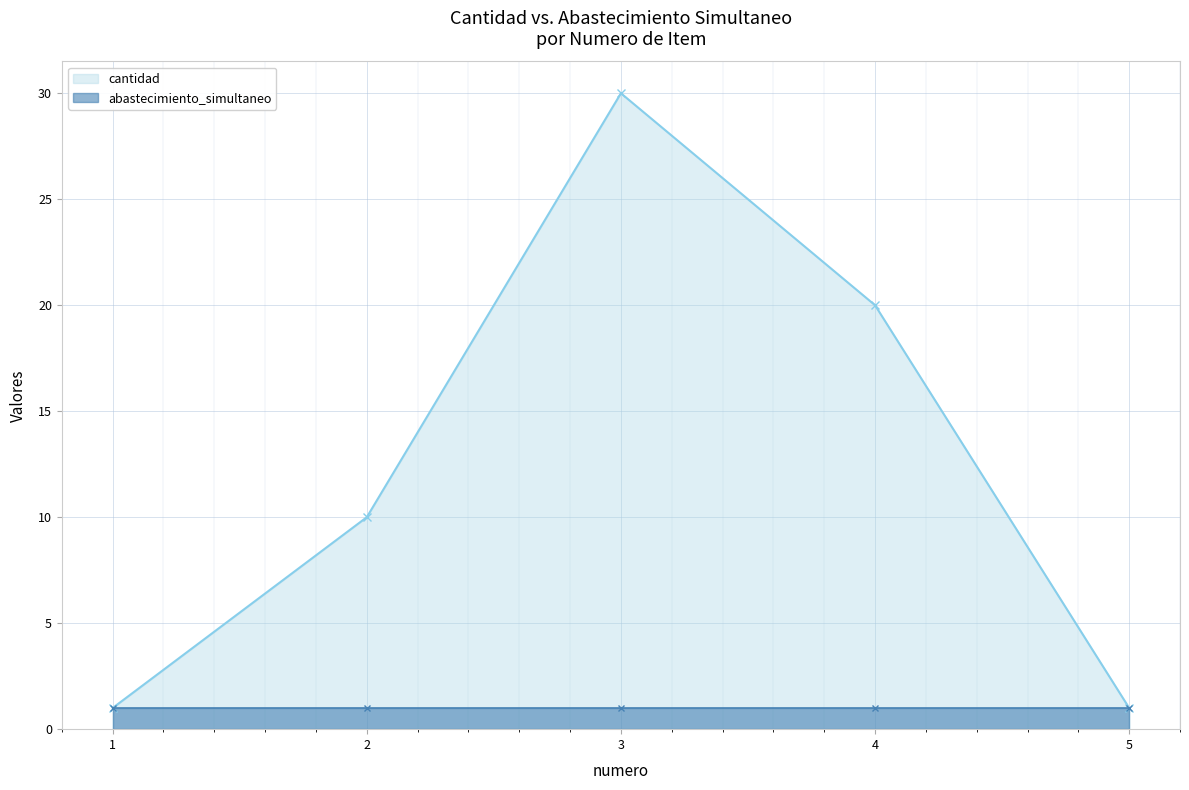

What is the total value across all series at 1?

2